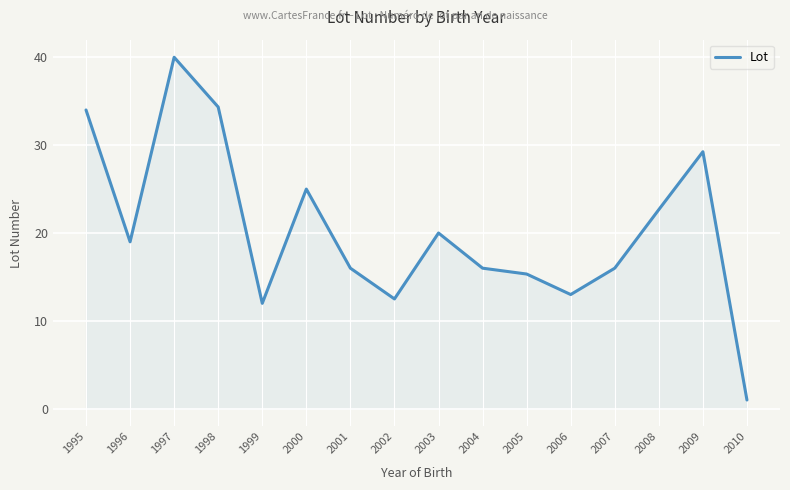

Read the value at 2004.

16.0